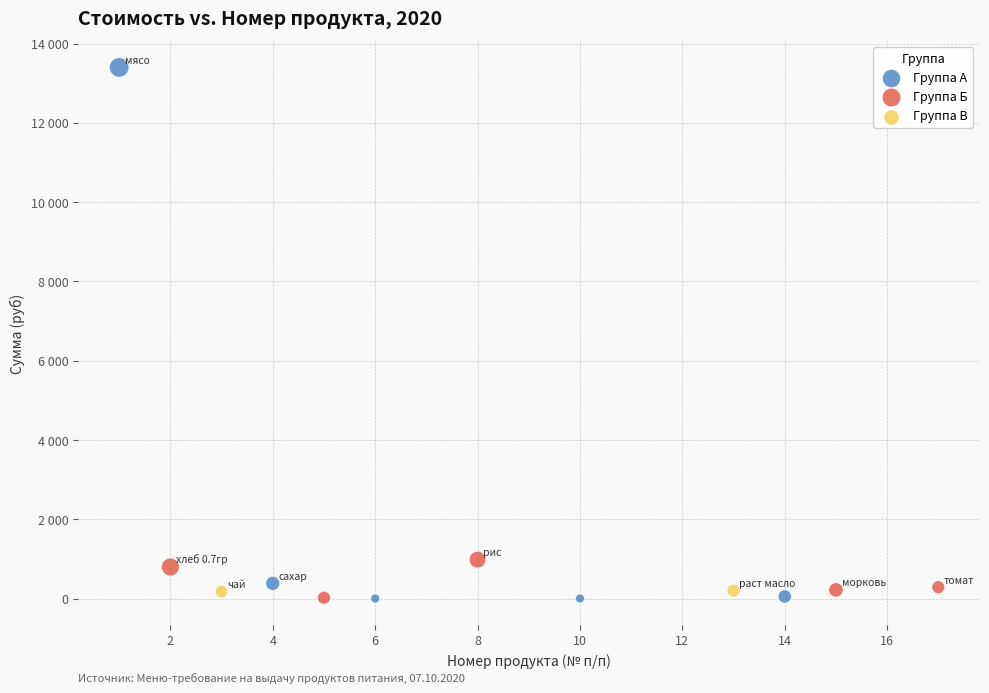

What are all the series names shown in the legend?

Группа А, Группа Б, Группа В